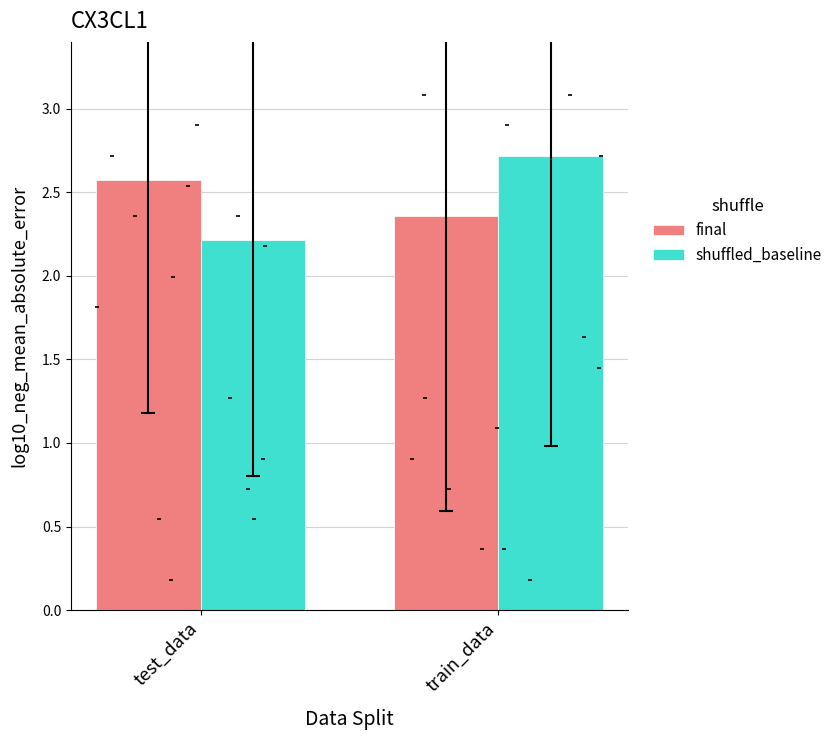

Which series has the widest spread of Y values?

shuffled_baseline